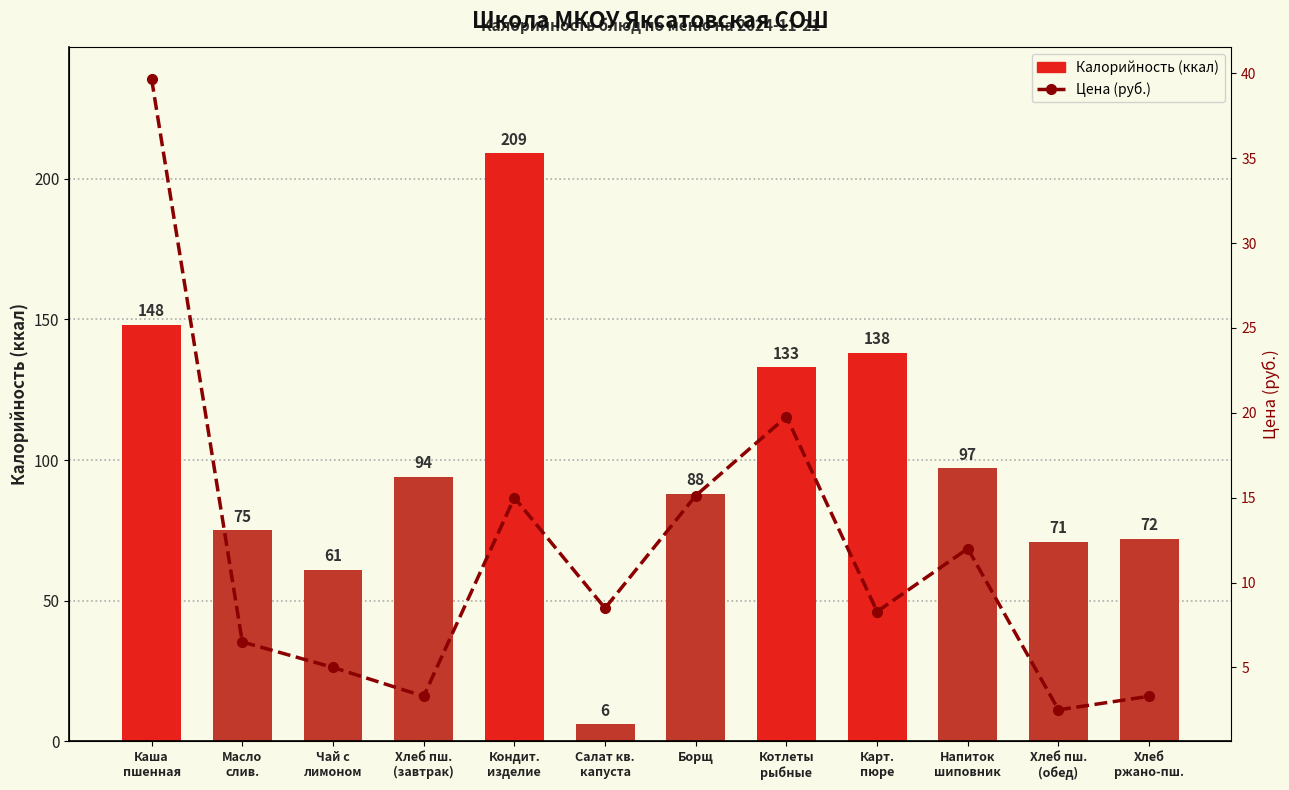

What position from the left is Масло
слив.?

2